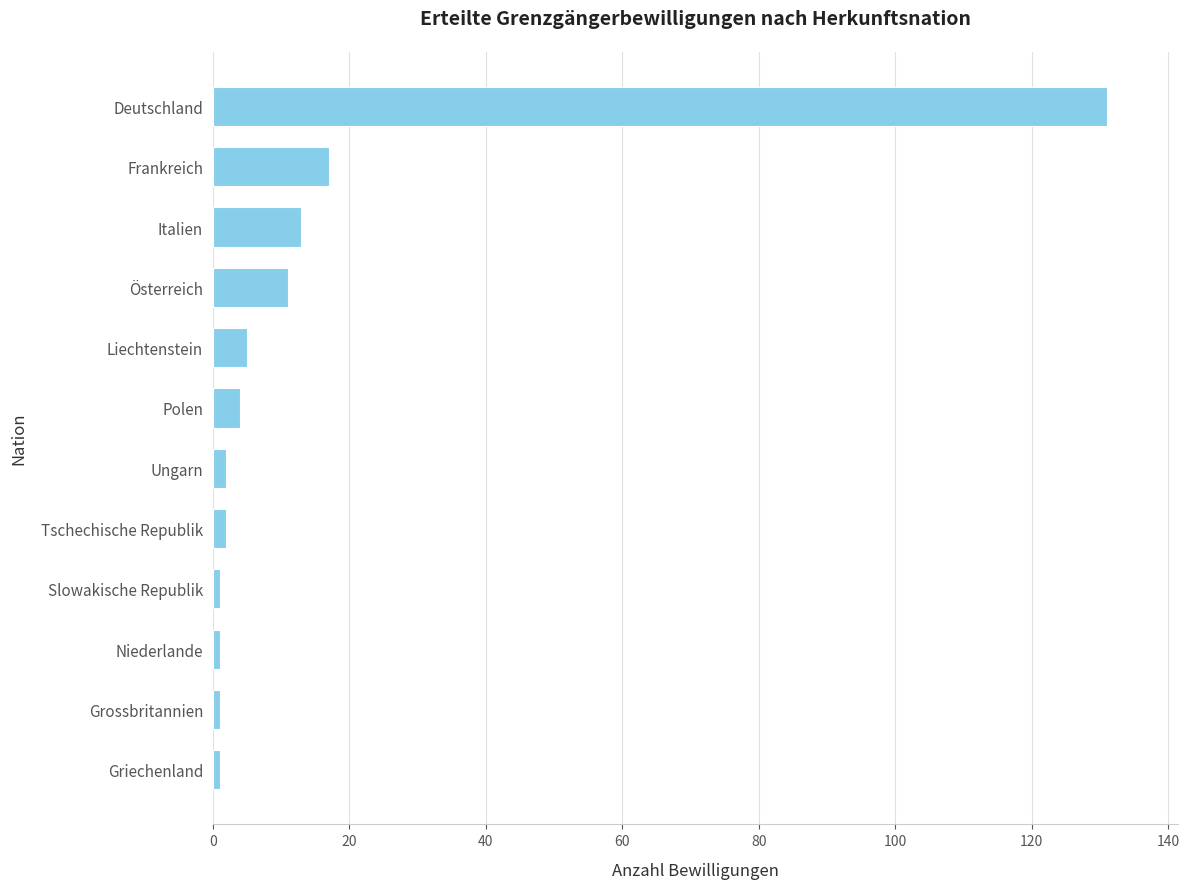

Are the bars grouped side by side (vs. stacked)?

No